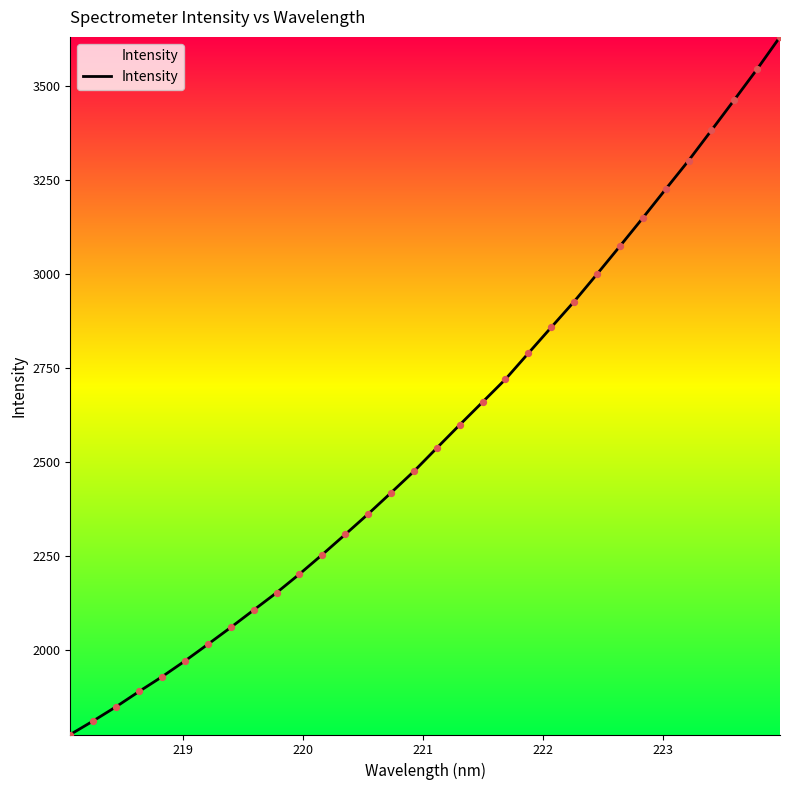

What is the difference between the maximum and minimum values?

1853.7